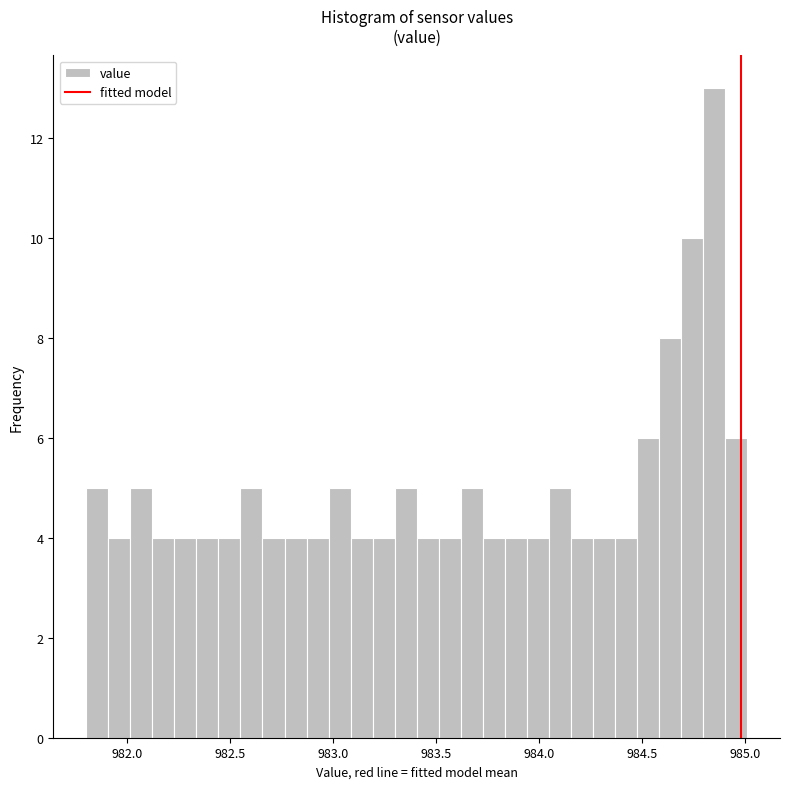

Read against the x-axis, roughly where is the centre of the tallest bar?

984.85